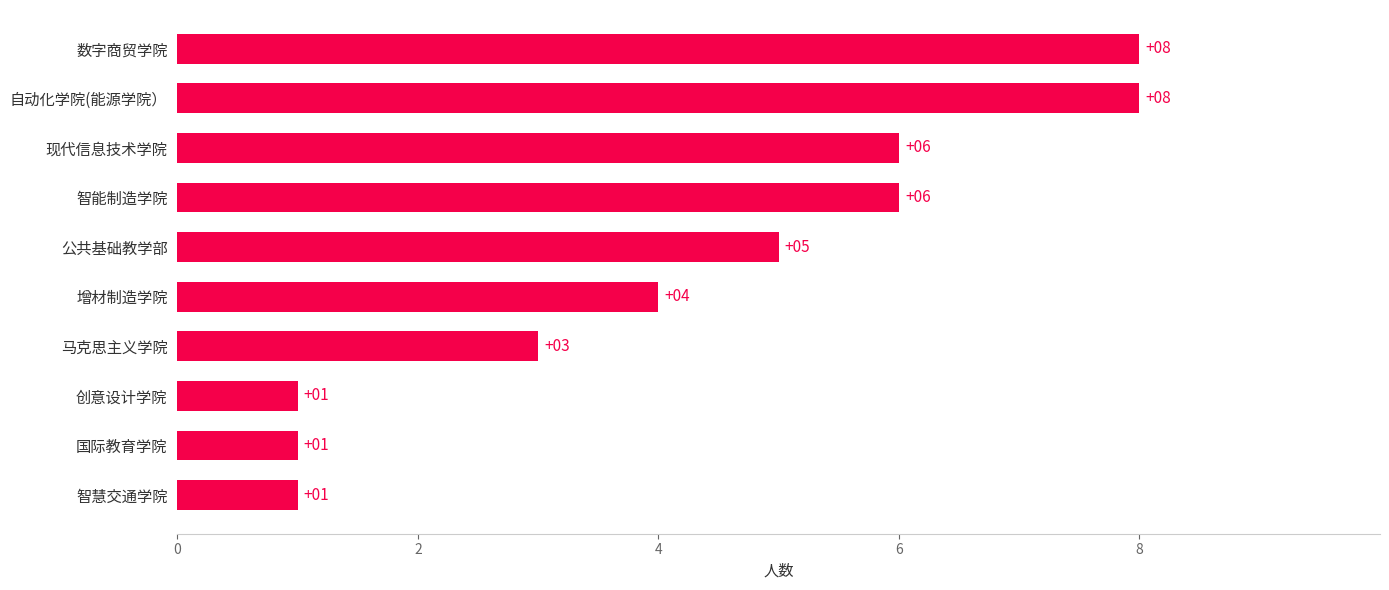

What is the difference between the maximum and minimum values?

7